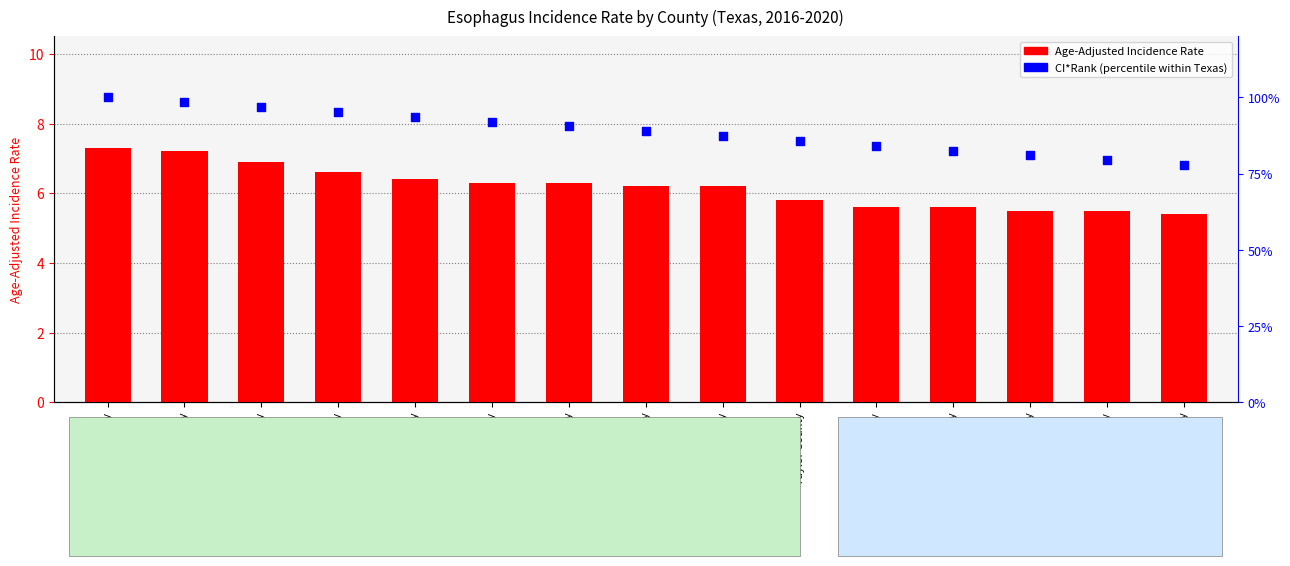

At how many categories does at least one series exceed 62?

15